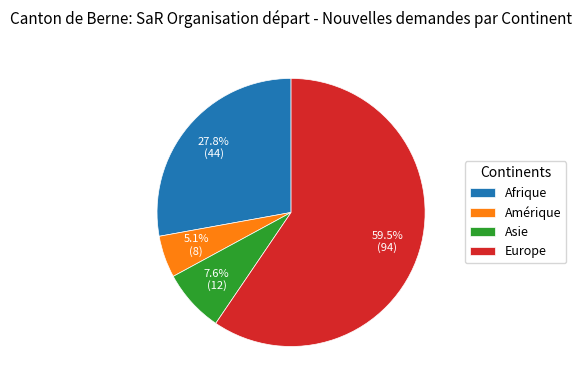

To the nearest percent, what portion does Amérique represent?

5%